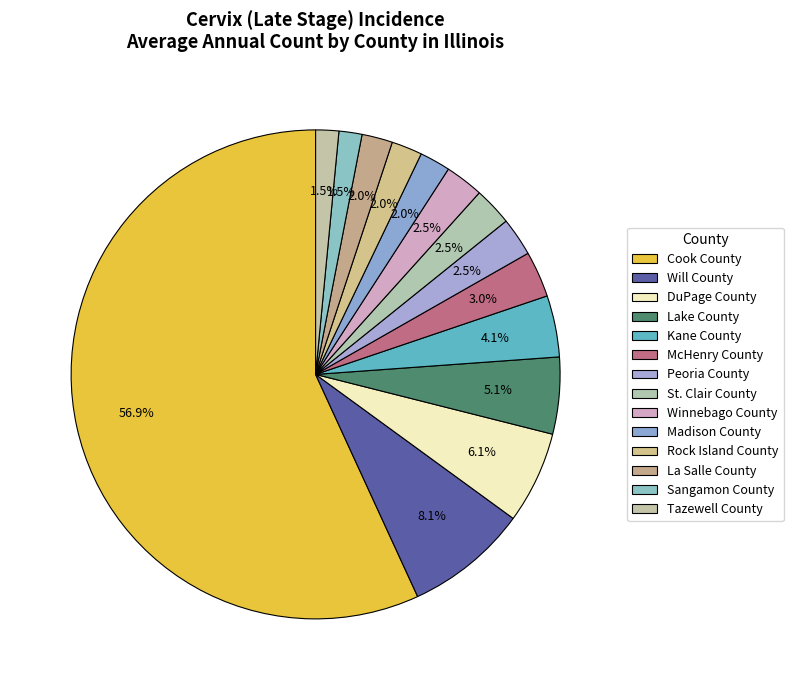

Between Tazewell County and Peoria County, which is larger?

Peoria County